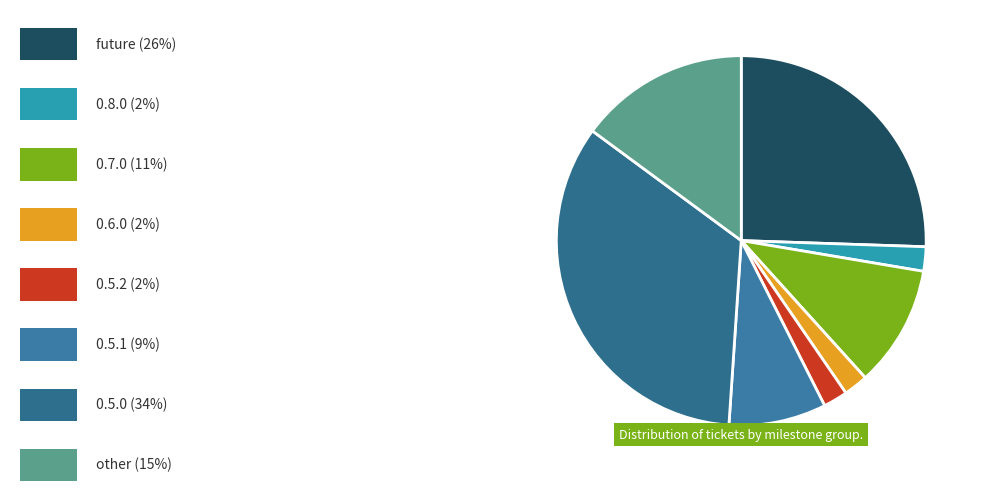

Count the number of slices in the pie.

8